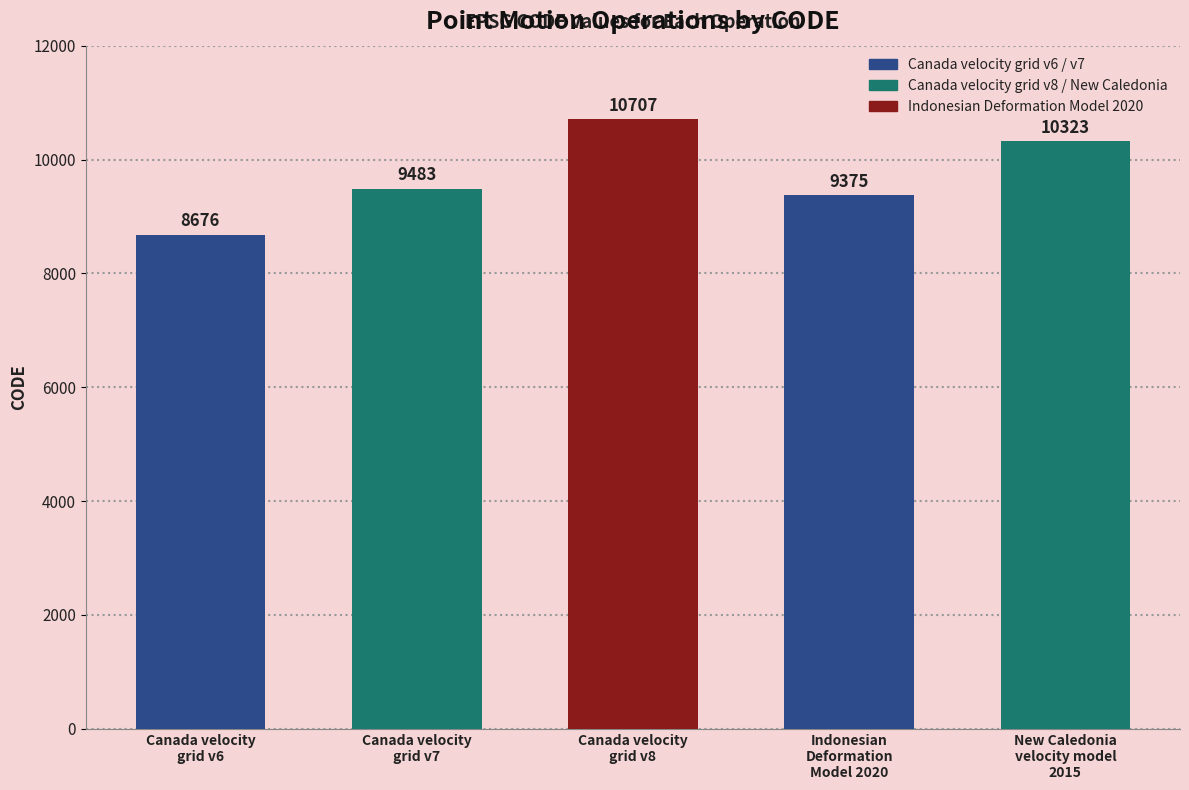

How many values are below 9483?

2